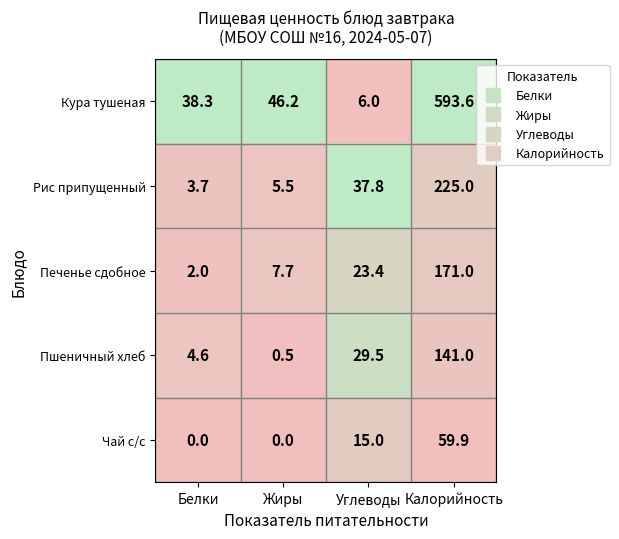

Is it true that Кура тушеная equals 283.0 at Калорийность?

False